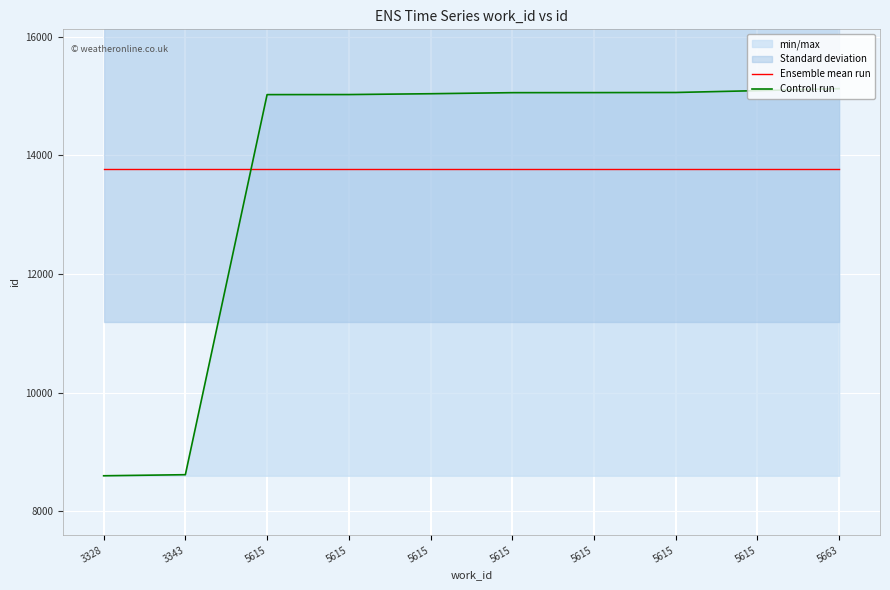

Which series has the largest range (max minus min)?

Controll run